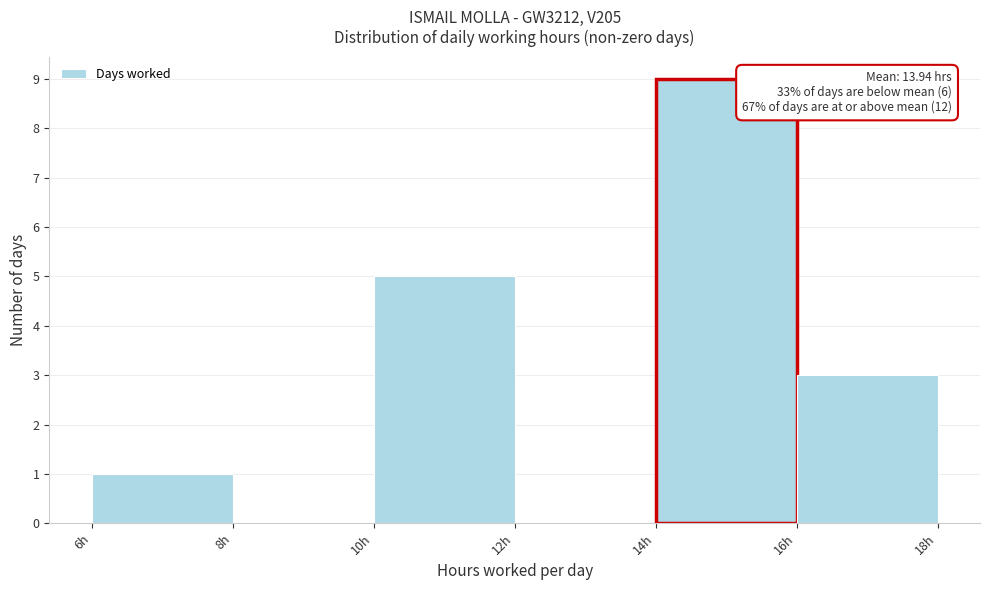

Which range on the x-axis has the tallest bar?

14 to 16